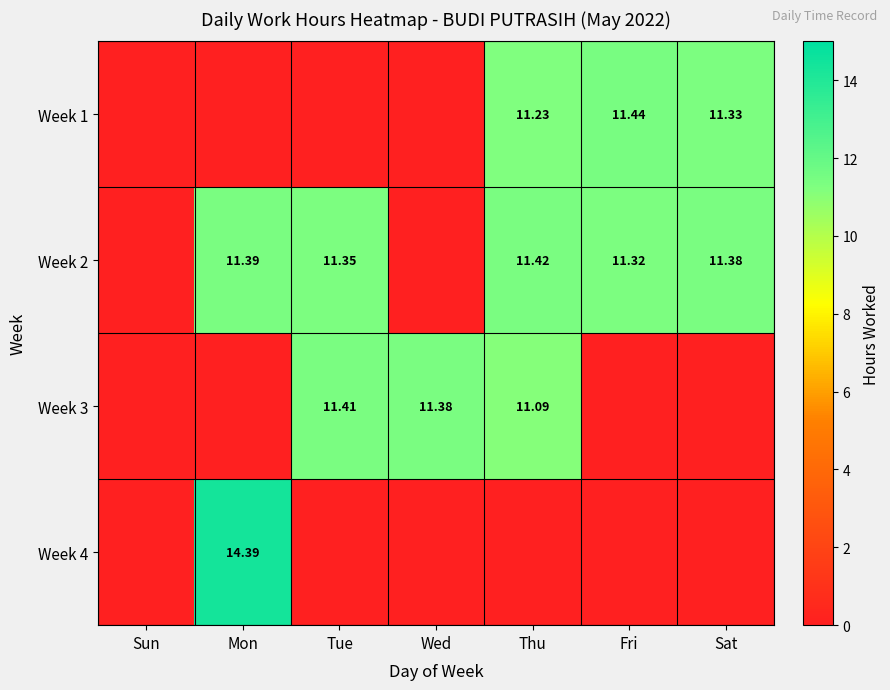

Is the value of Week 1 at Thu greater than the value of Week 2 at Tue?

No